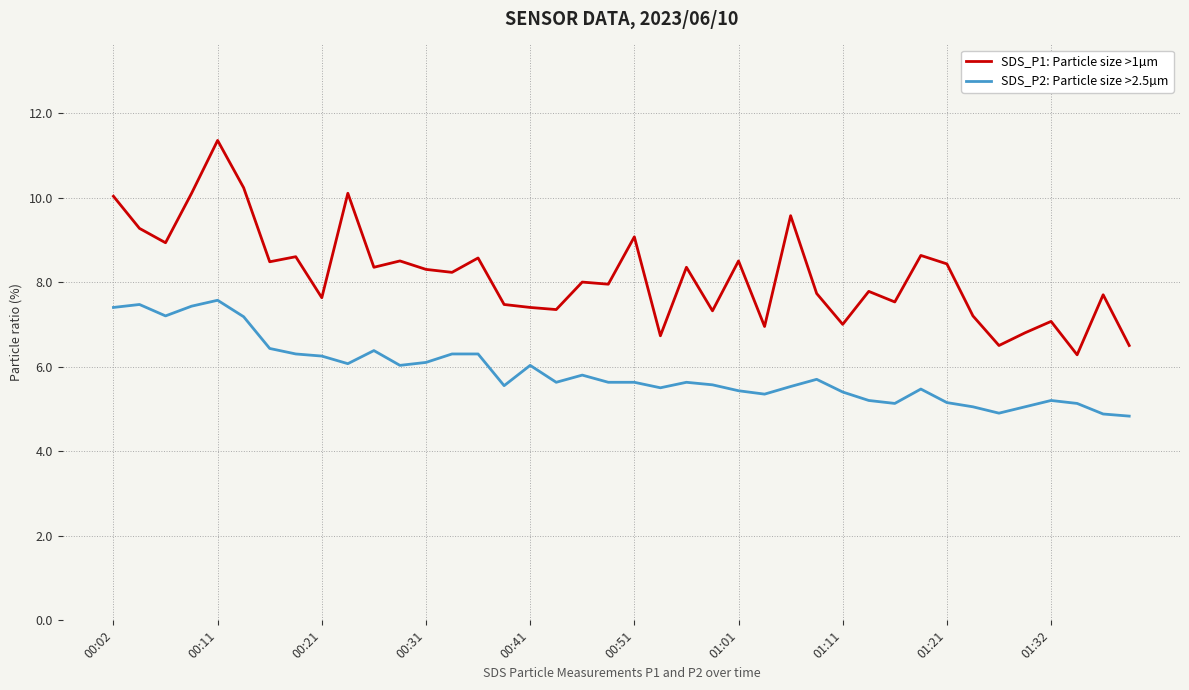

What is the lowest value of the SDS_P2: Particle size >2.5µm series?

4.8